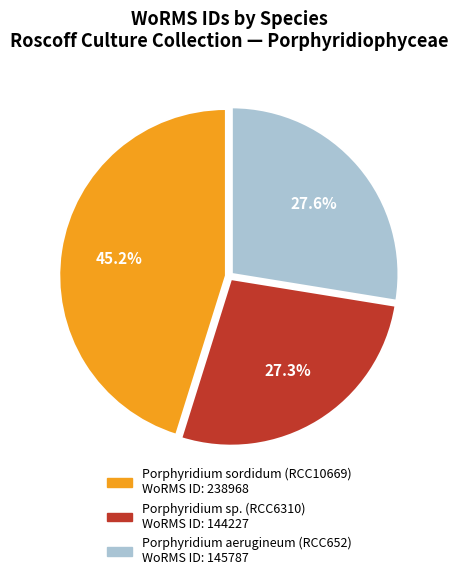

Between Porphyridium sordidum (RCC10669) and Porphyridium sp. (RCC6310), which is larger?

Porphyridium sordidum (RCC10669)